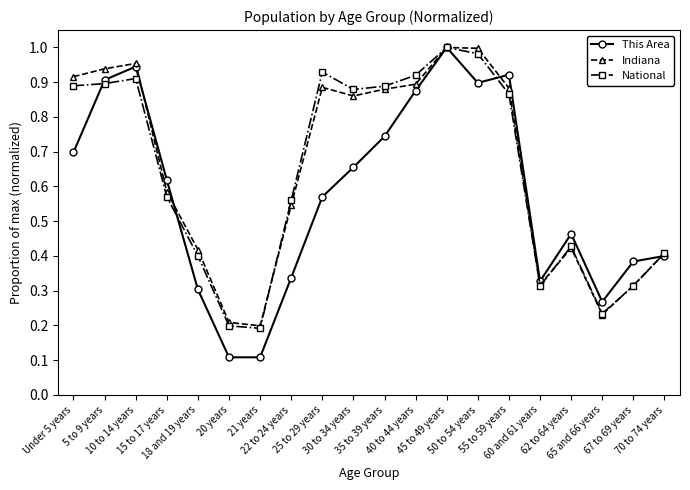

True or false: This Area and Indiana cross at least once.

True